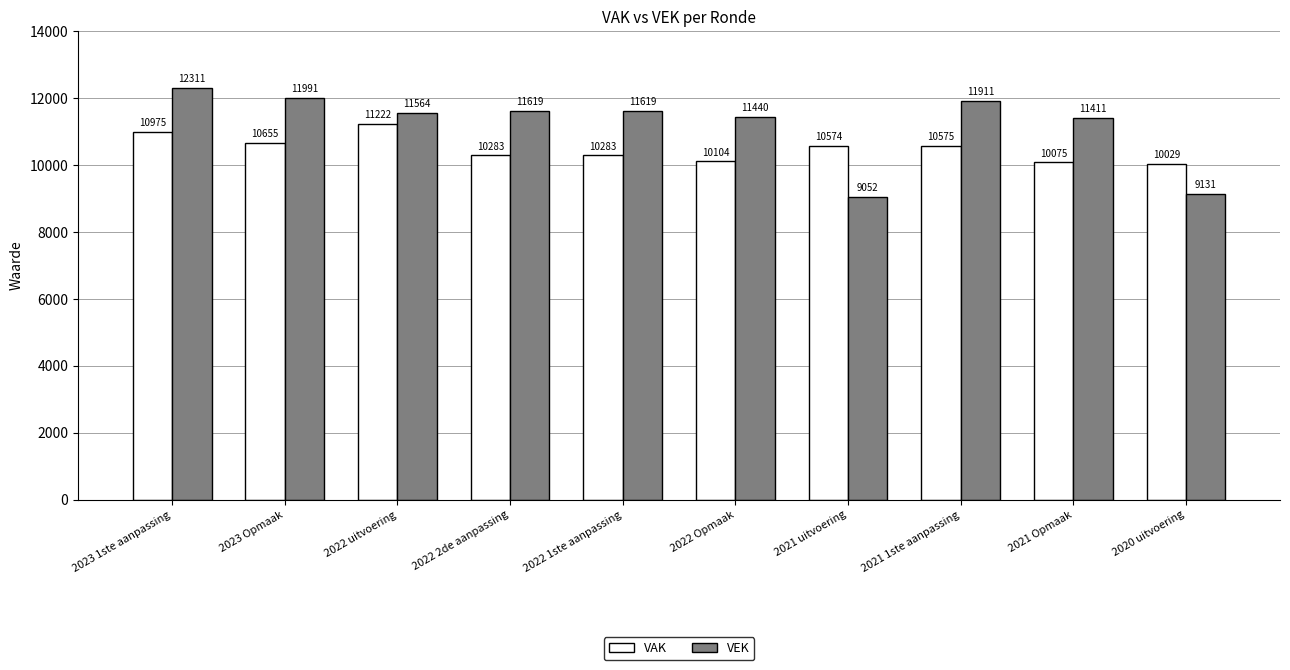

The VAK series shows 16717 at 2021 1ste aanpassing. True or false?

False